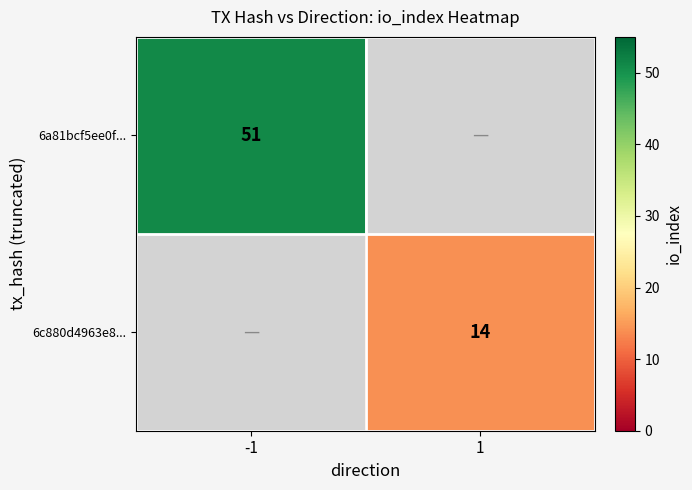

True or false: 6a81bcf5ee0f... has a value of 51 at -1.

True